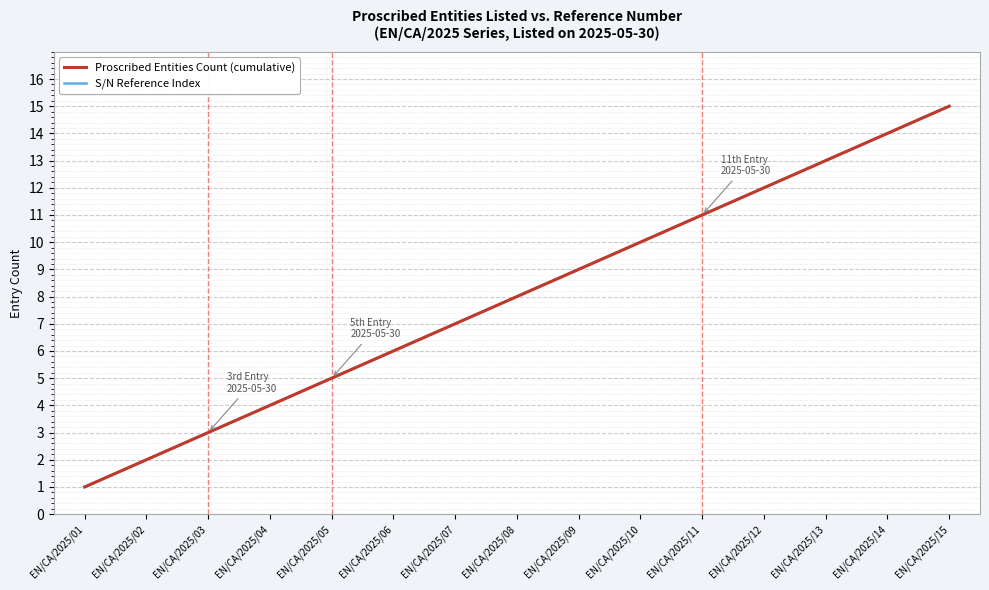

What is the average value of the S/N Reference Index series?

8